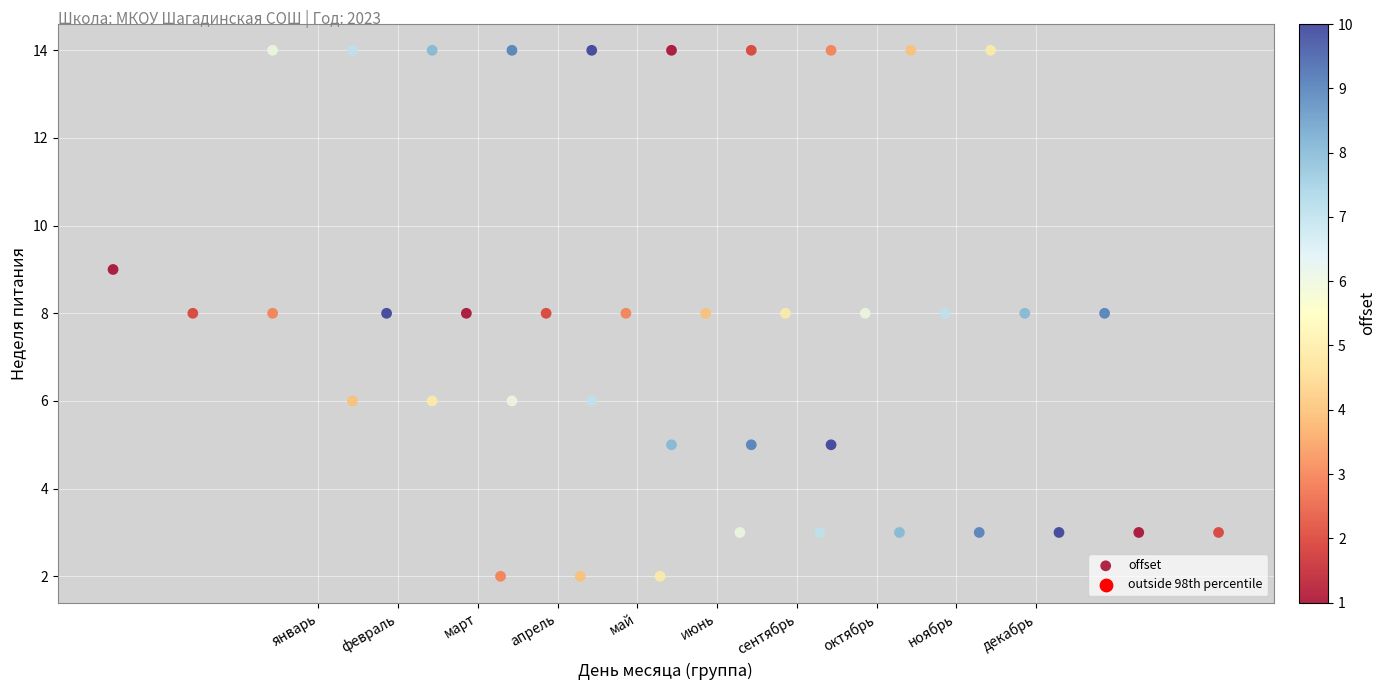

What is the range of Y values (max minus min)?

12